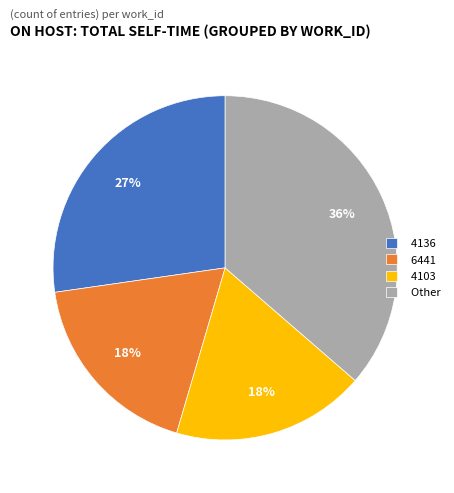

Between 4136 and Other, which is larger?

Other